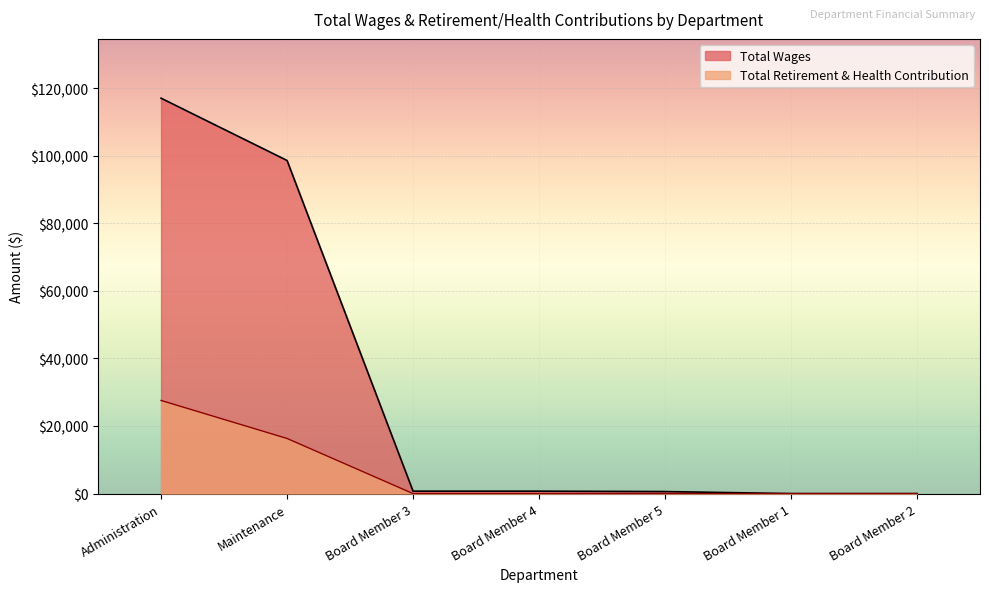

The value of Total Wages at Board Member 4 is 720. True or false?

True